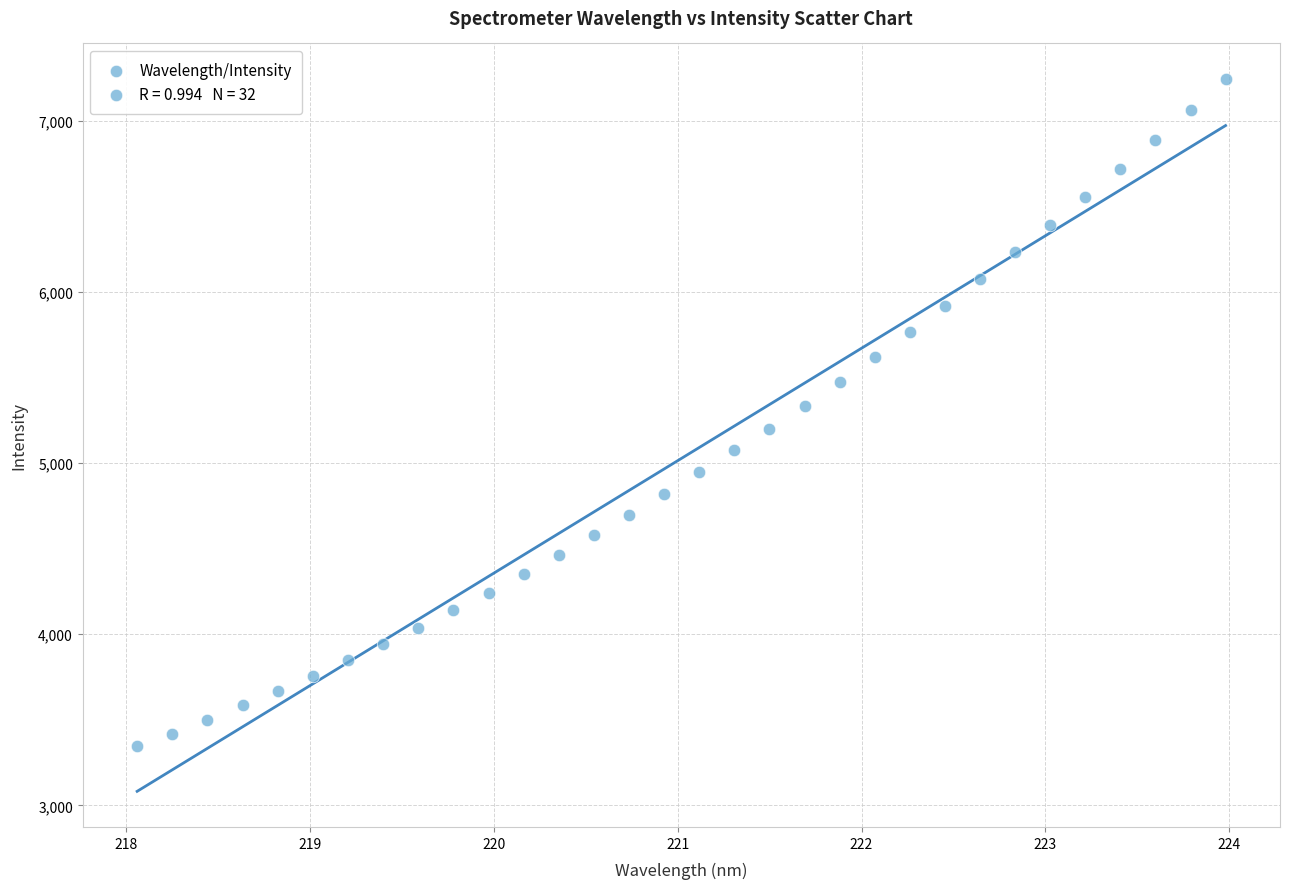

What is the range of X values (max minus min)?

5.9